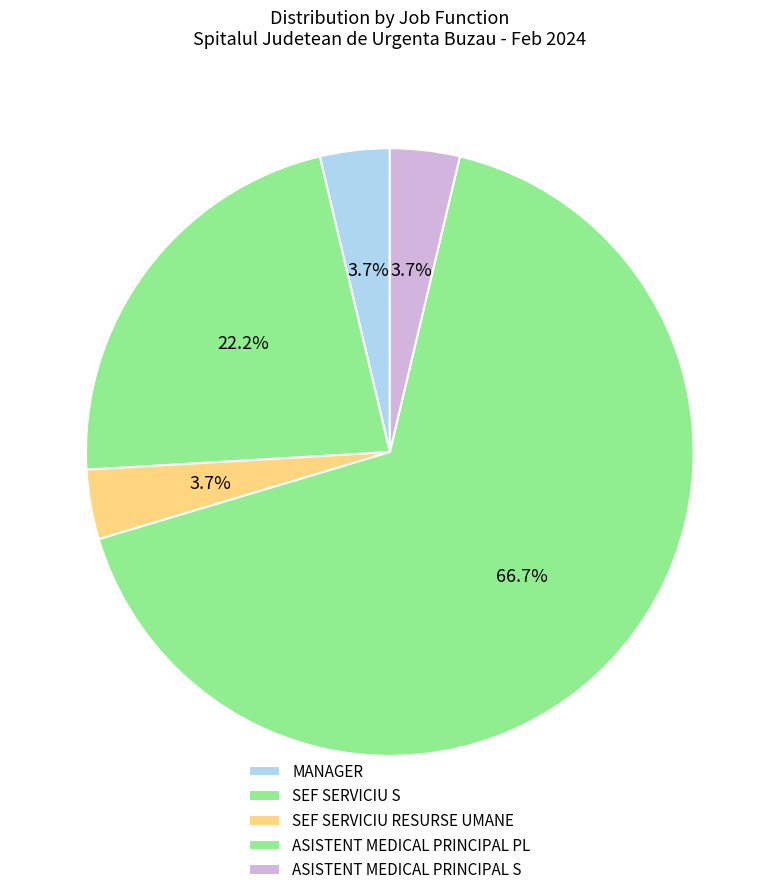

What is the ratio of the value at SEF SERVICIU RESURSE UMANE to the value at MANAGER?

1.0